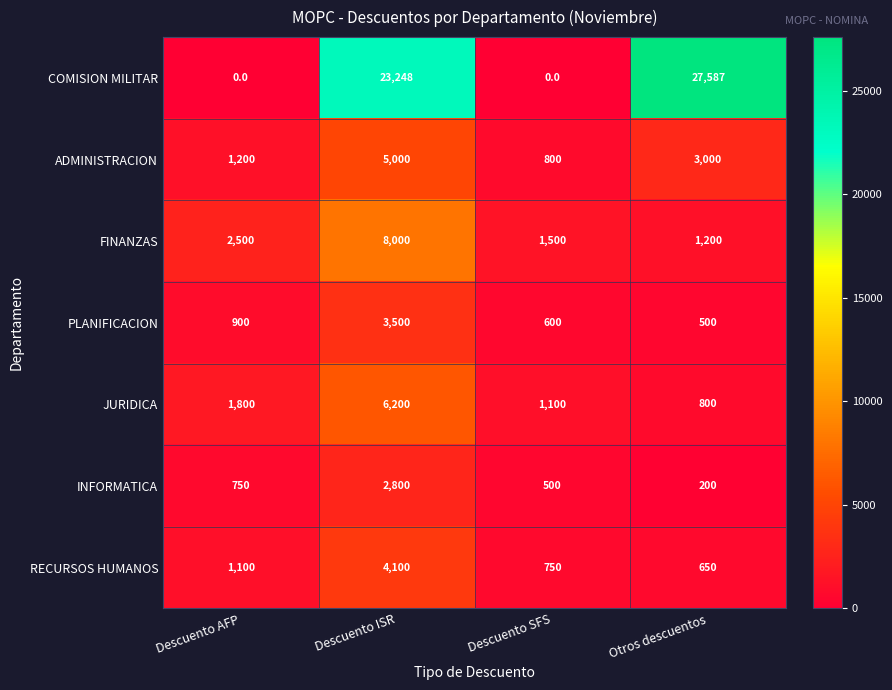

What is the spread (max minus min) of values at Descuento AFP?

2500